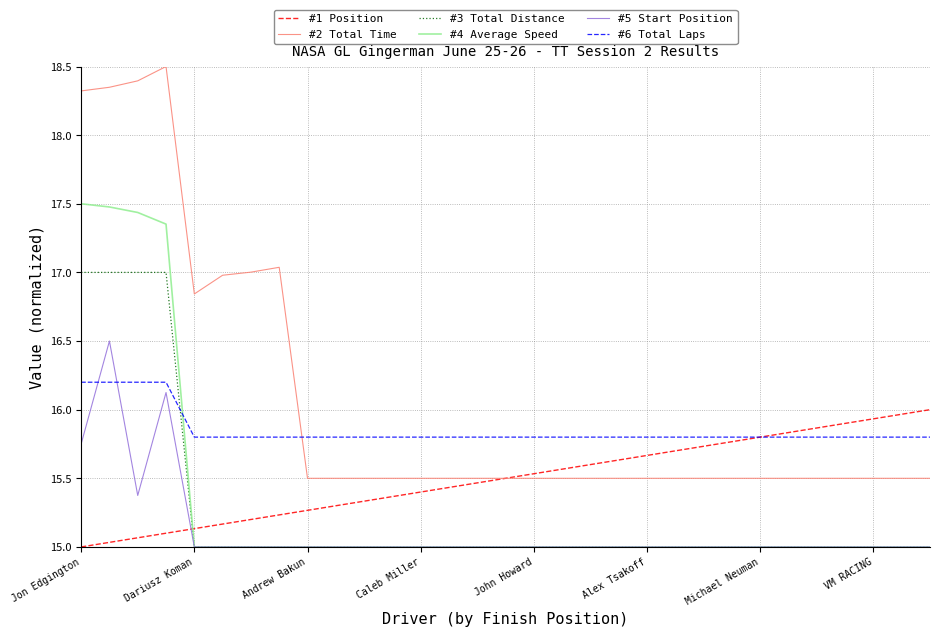

What is the greatest value displayed?

18.5